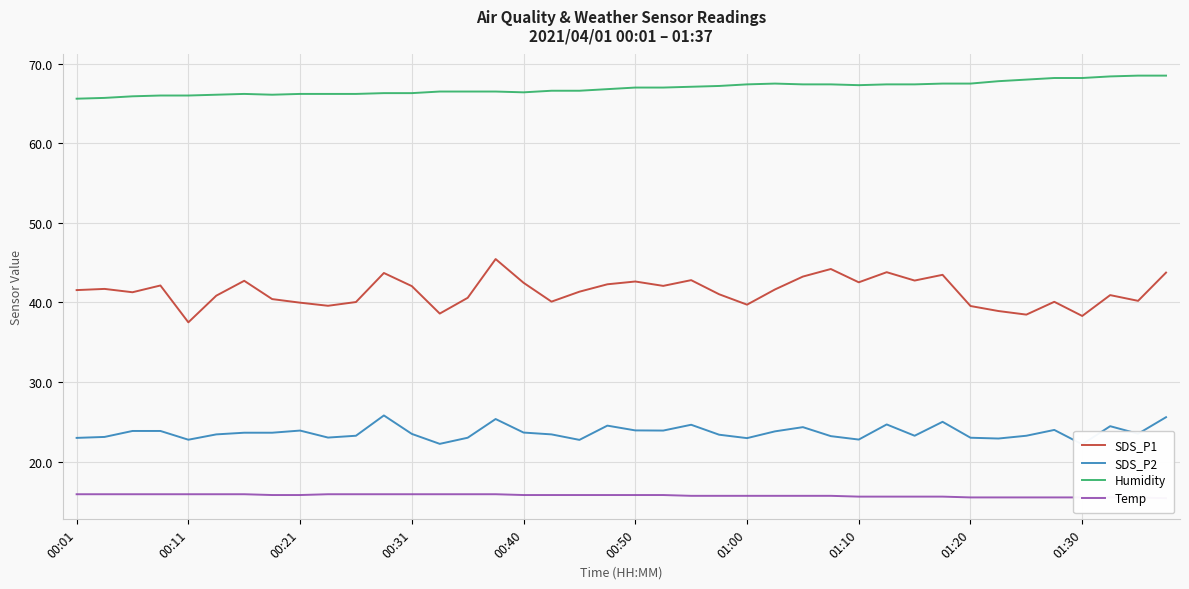

What is the maximum value shown in the chart?

68.5